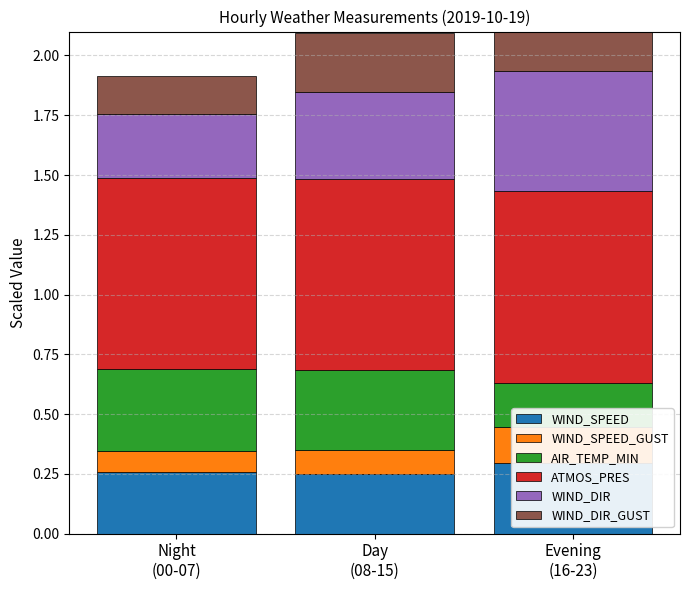

Read the WIND_SPEED value at Evening
(16-23).

0.3